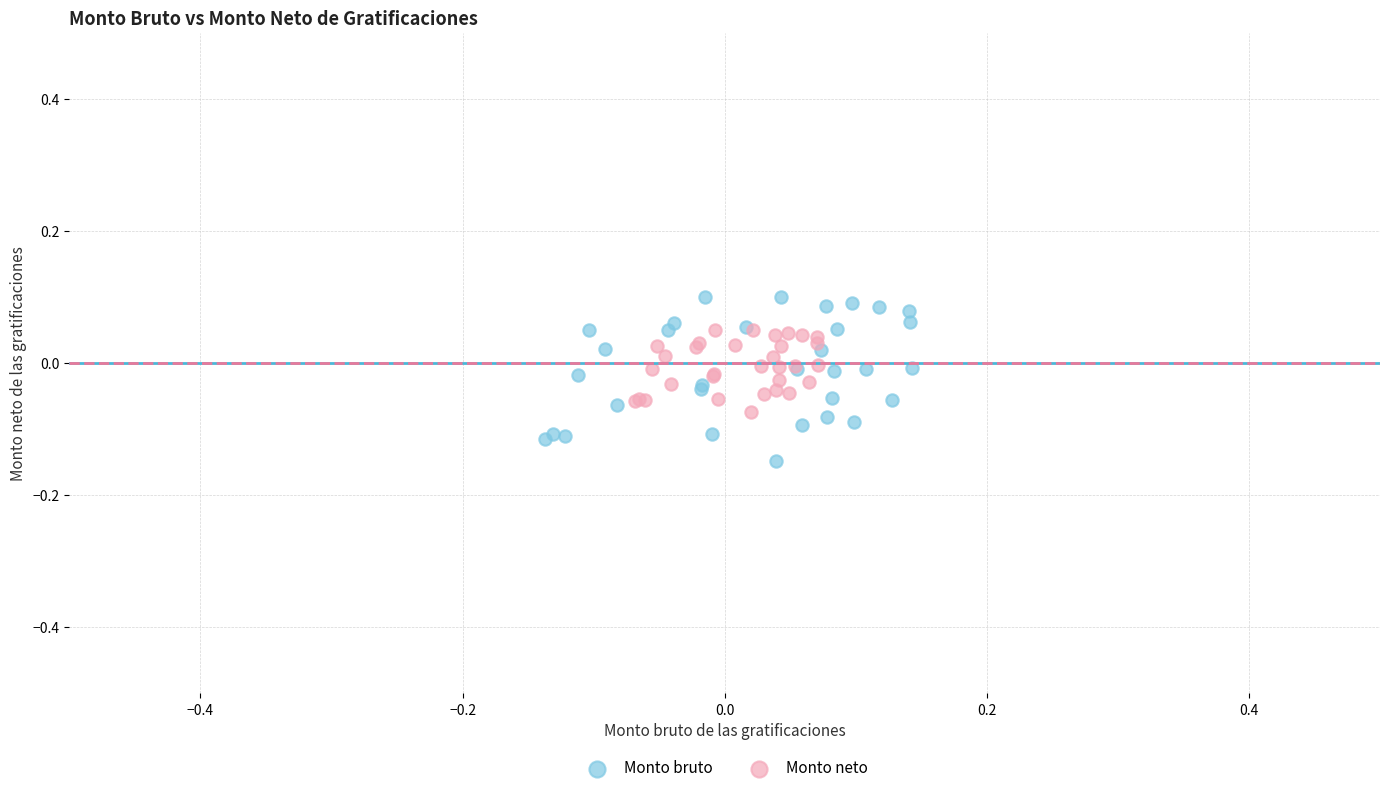

Which series reaches the maximum Y coordinate?

Monto bruto